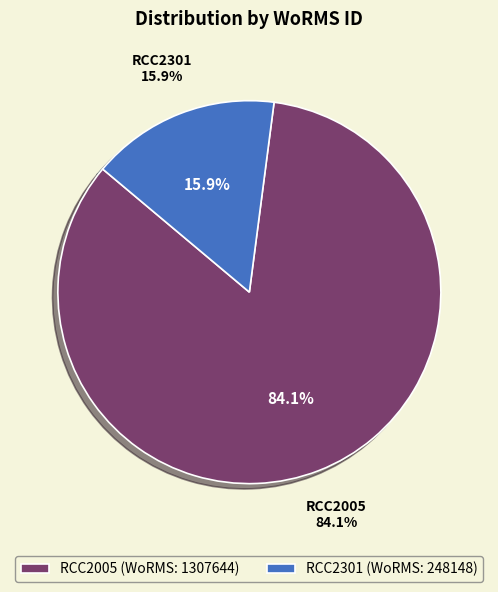

Does RCC2005 account for over 50% of the chart?

Yes